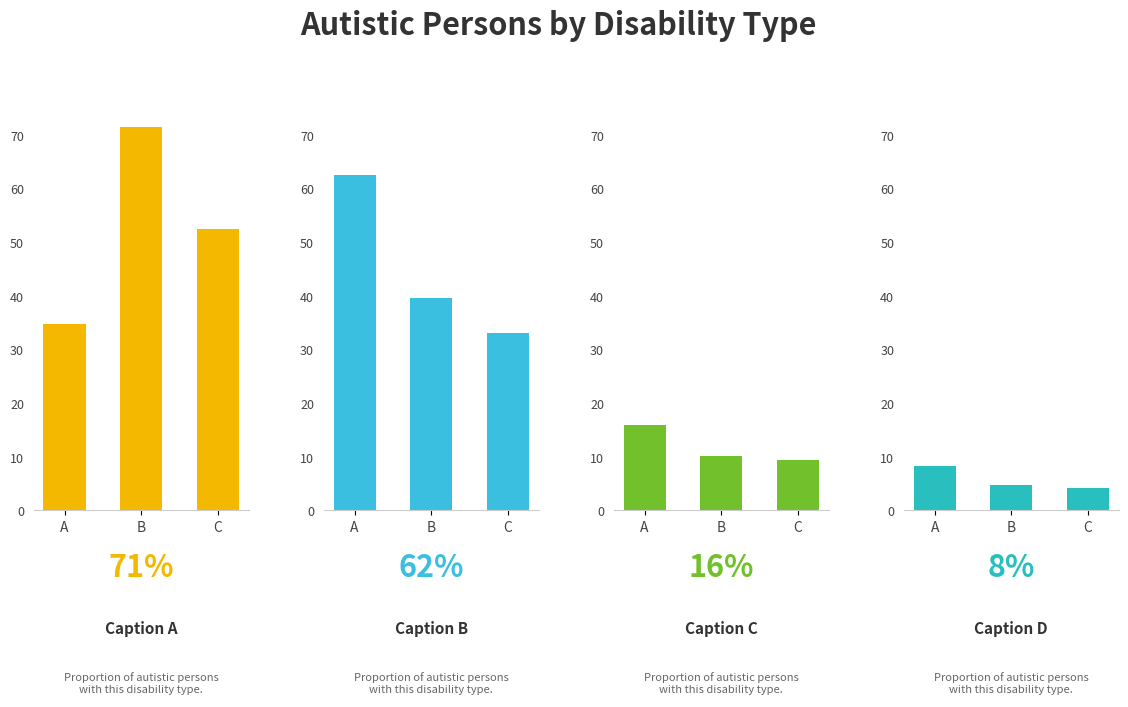

The value of Caption A at B is 31.0. True or false?

False